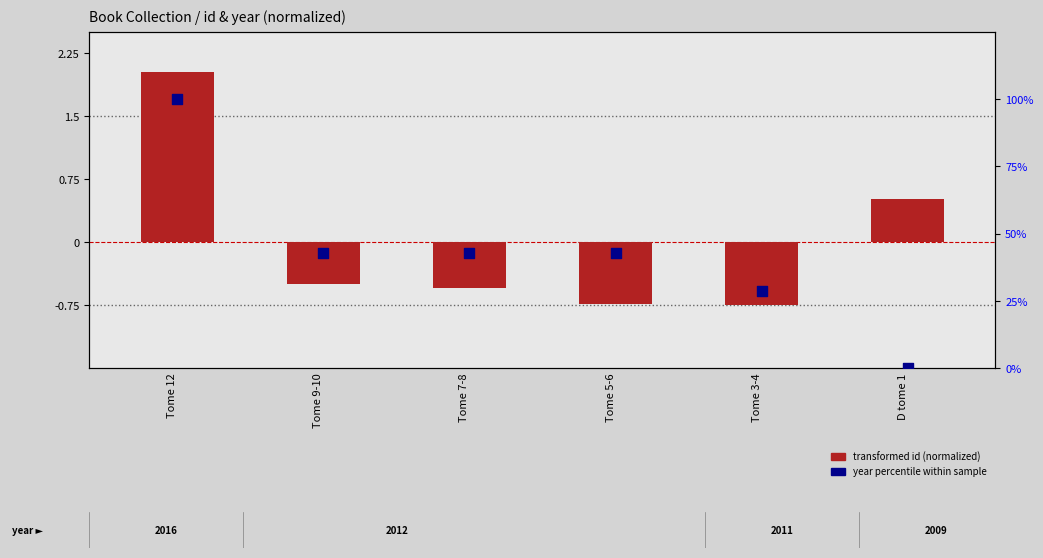

Which series has the widest spread of Y values?

year percentile within sample